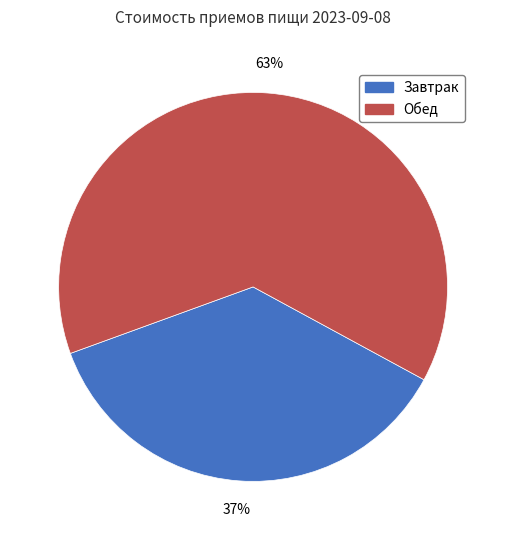

True or false: Обед accounts for 57% of the total.

False